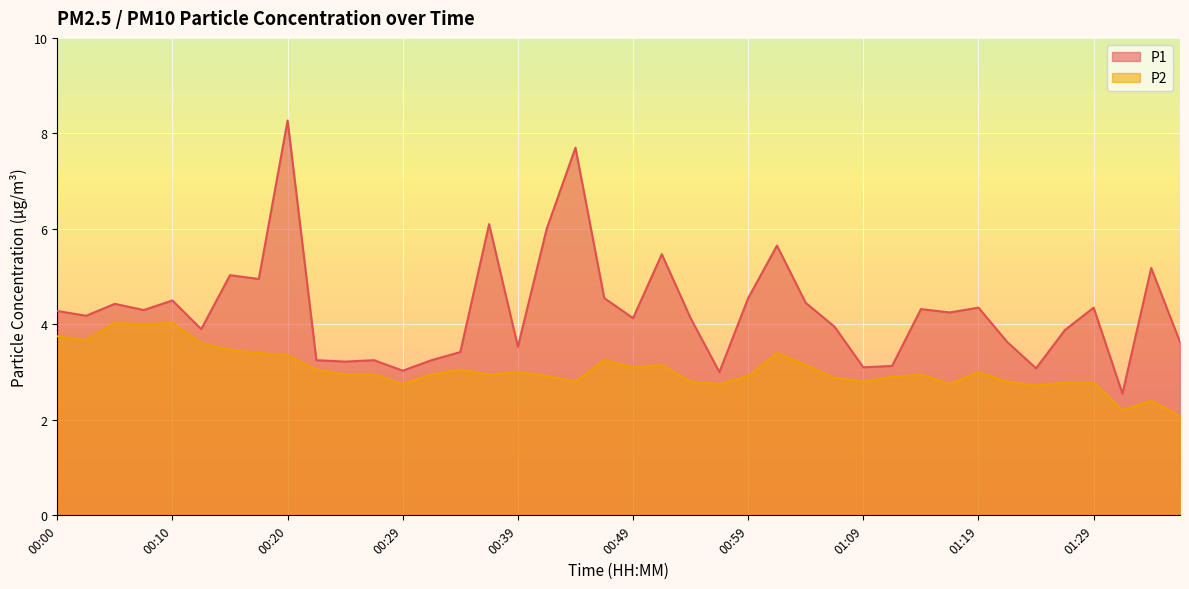

Which series has the largest total across all categories?

P1